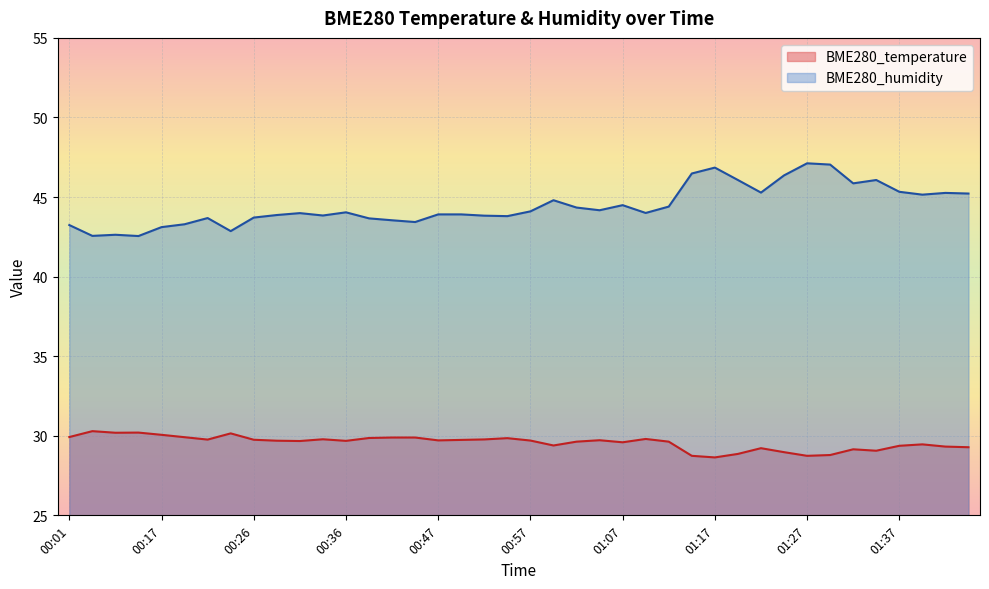

Which series has the largest total across all categories?

BME280_humidity